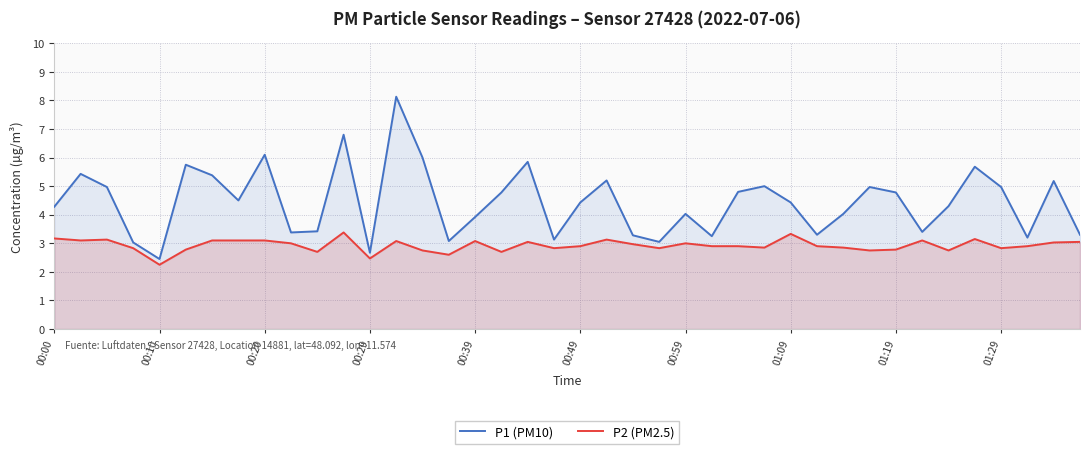

What value does the P1 (PM10) series have at 34?

4.3